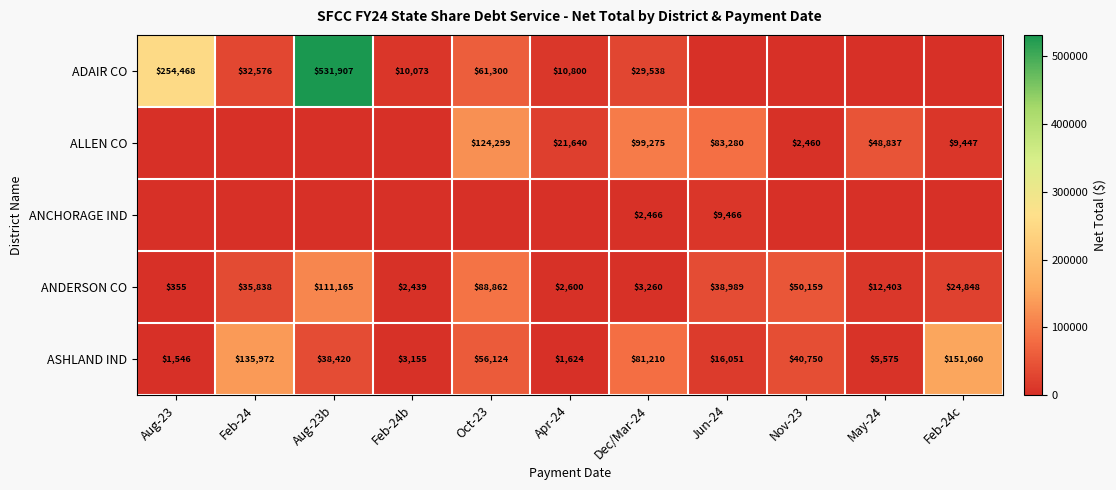

Which has a higher value, Dec/Mar-24 or Feb-24b?

Dec/Mar-24